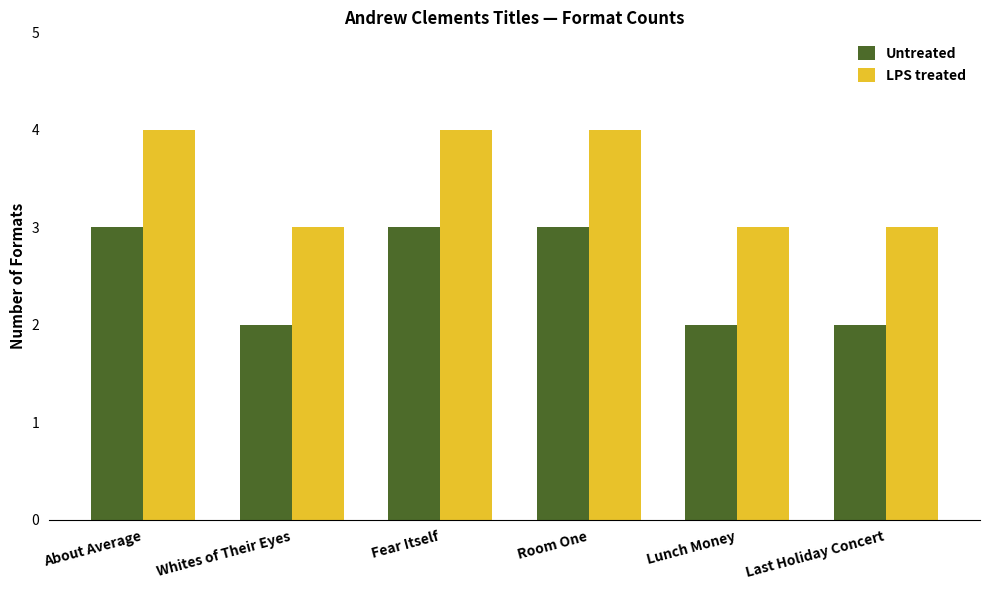

What is the total value across all series at Last Holiday Concert?

5